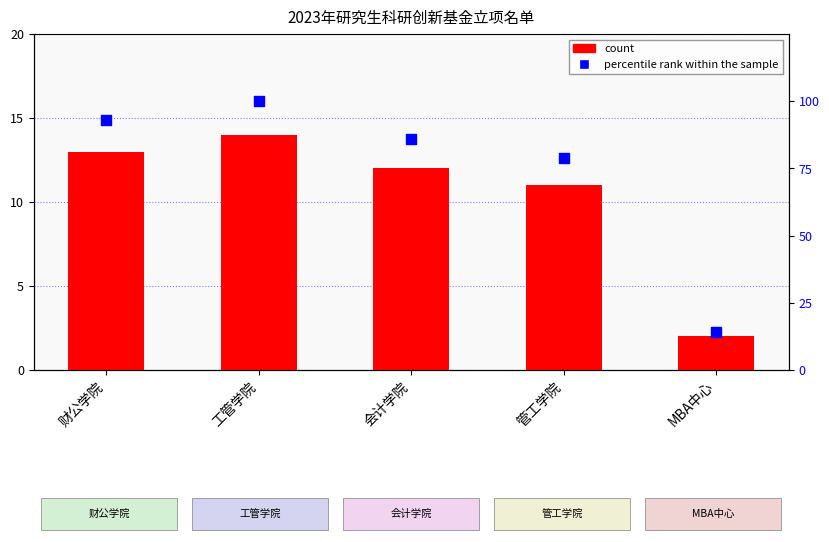

Which series has the largest Y range (max minus min)?

percentile rank within the sample